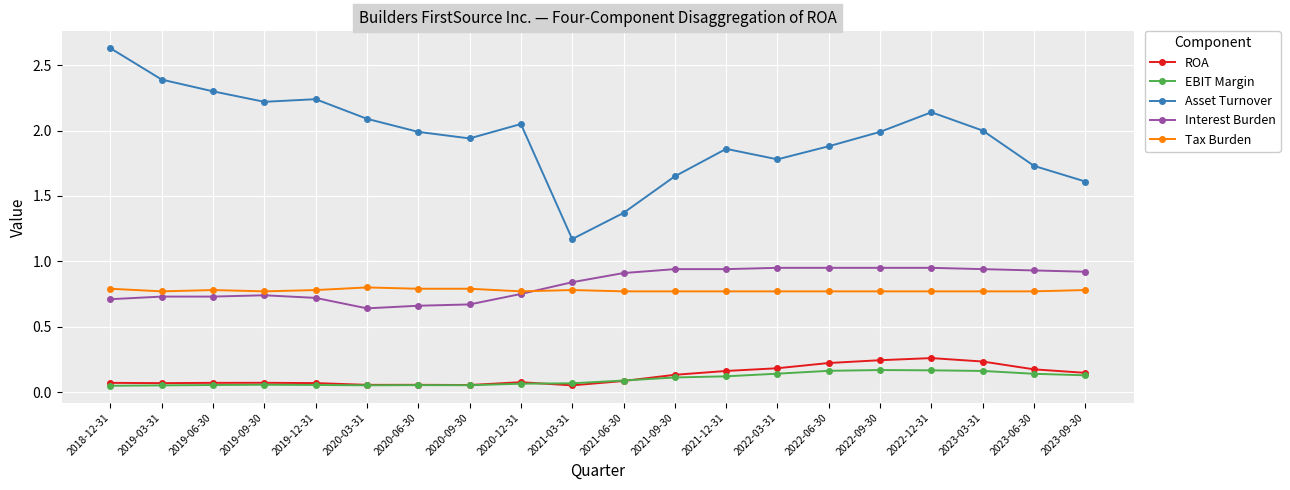

How many distinct data groups are displayed?

5